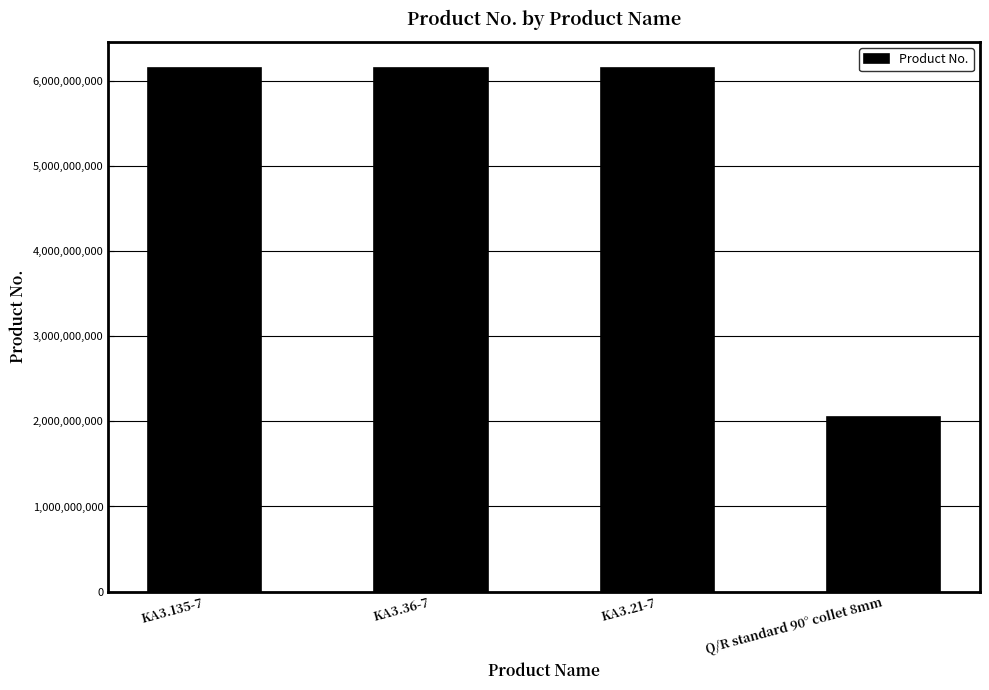

Read the value at KA3.135-7.

6151705220